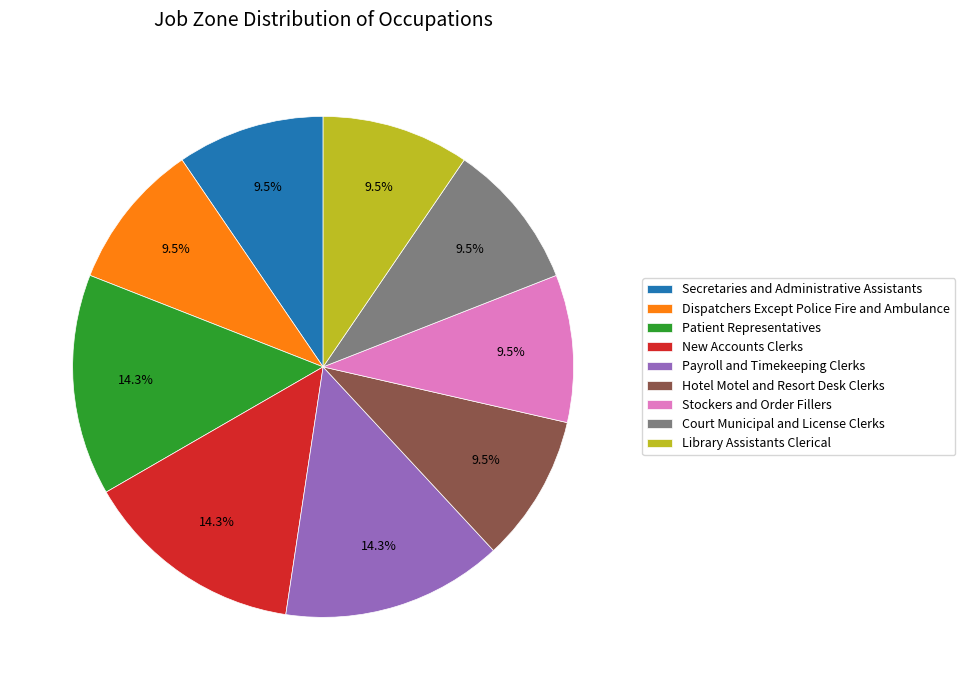

Approximately how many times larger is the value at Library Assistants Clerical compared to Dispatchers Except Police Fire and Ambulance?

1.0